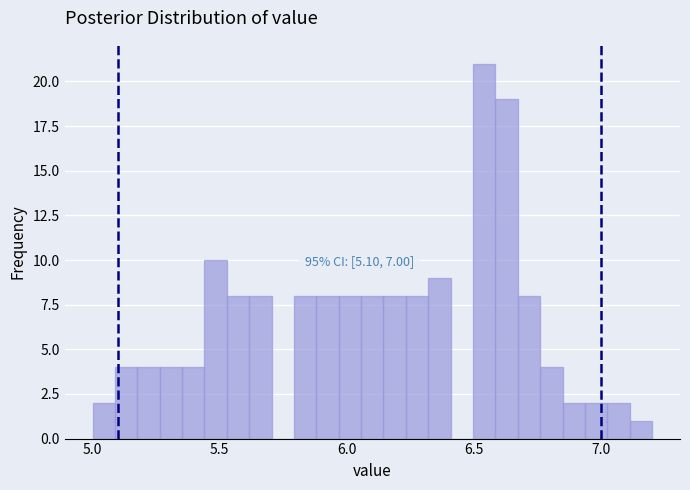

Read against the x-axis, roughly where is the centre of the tallest bar?

6.55